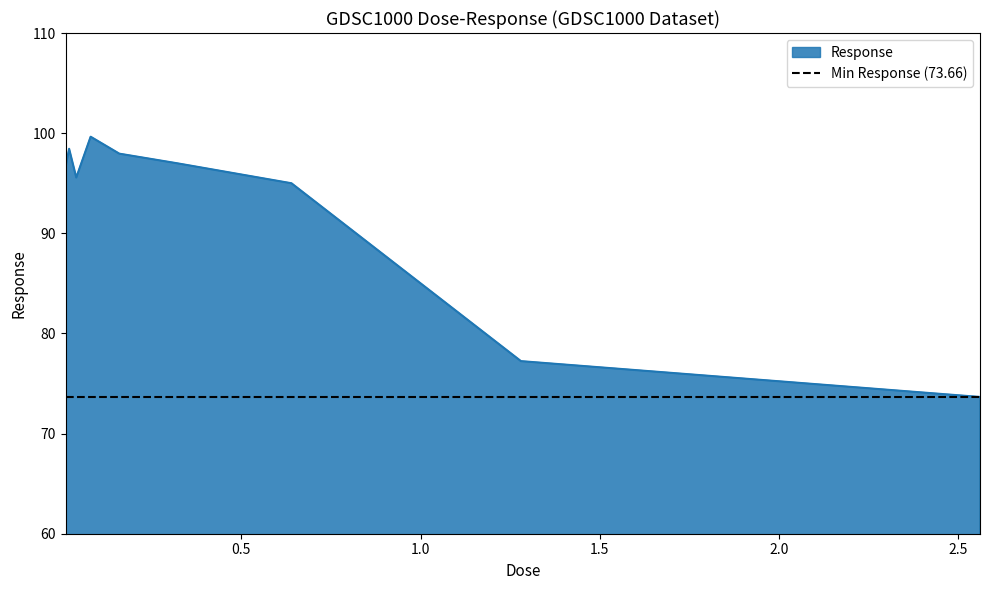

What is the maximum value for Response?

99.6